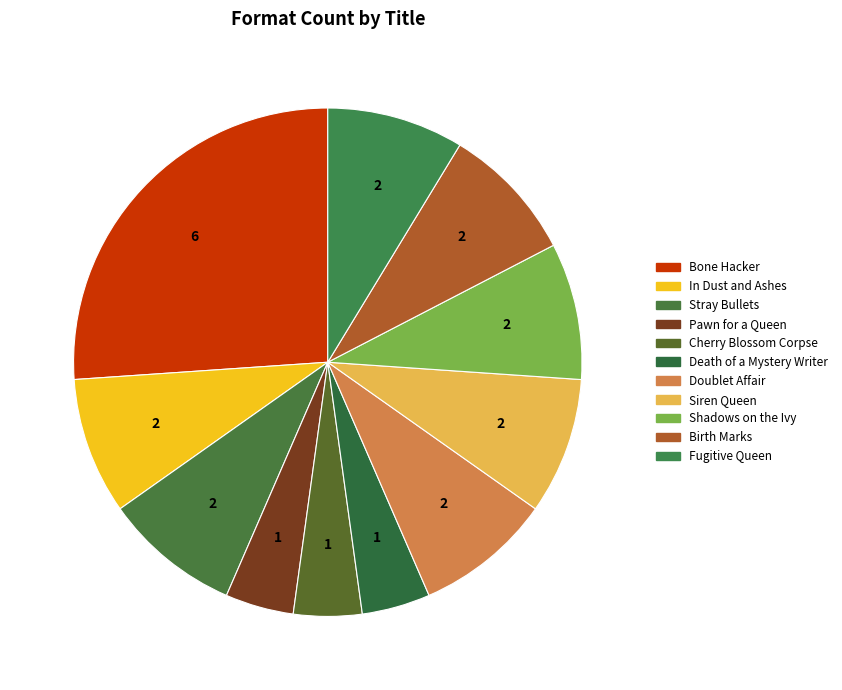

Is the sum of Shadows on the Ivy and Cherry Blossom Corpse greater than half?

No